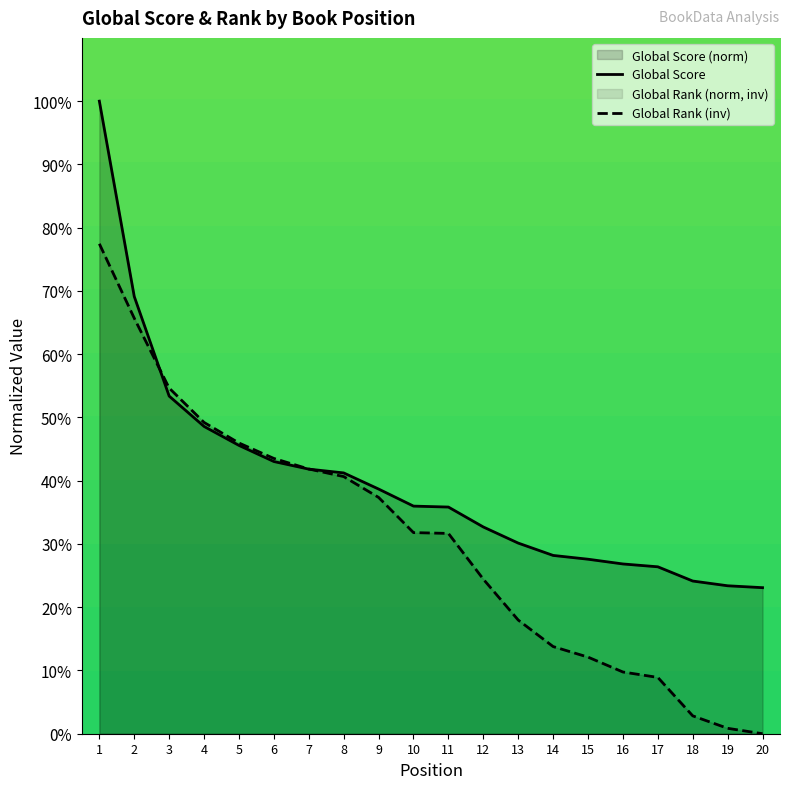

Which category has the lowest value in the Global Rank series?

20